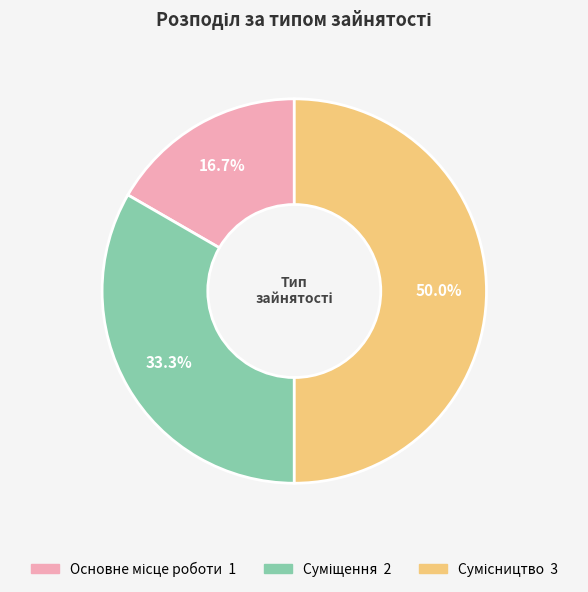

Approximately how many times larger is the value at Суміщення compared to Сумісництво?

0.7